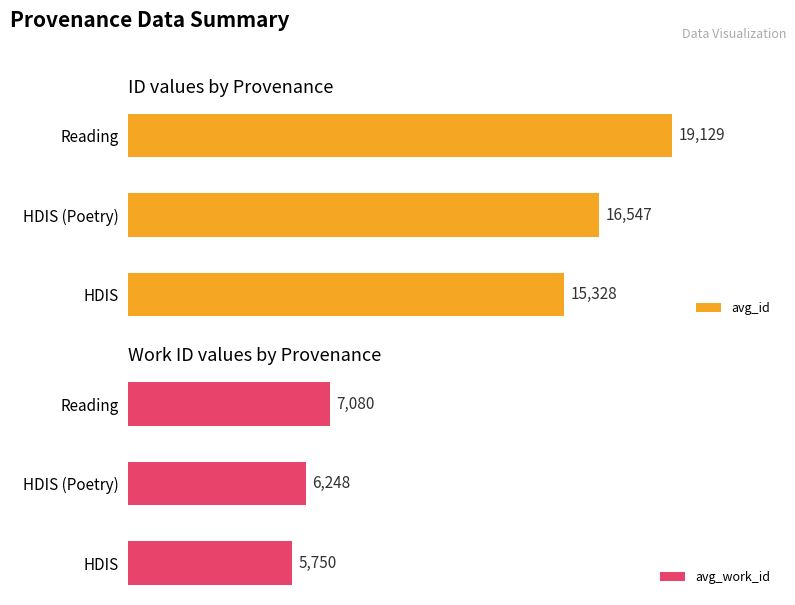

What is the sum of all avg_work_id values?

19078